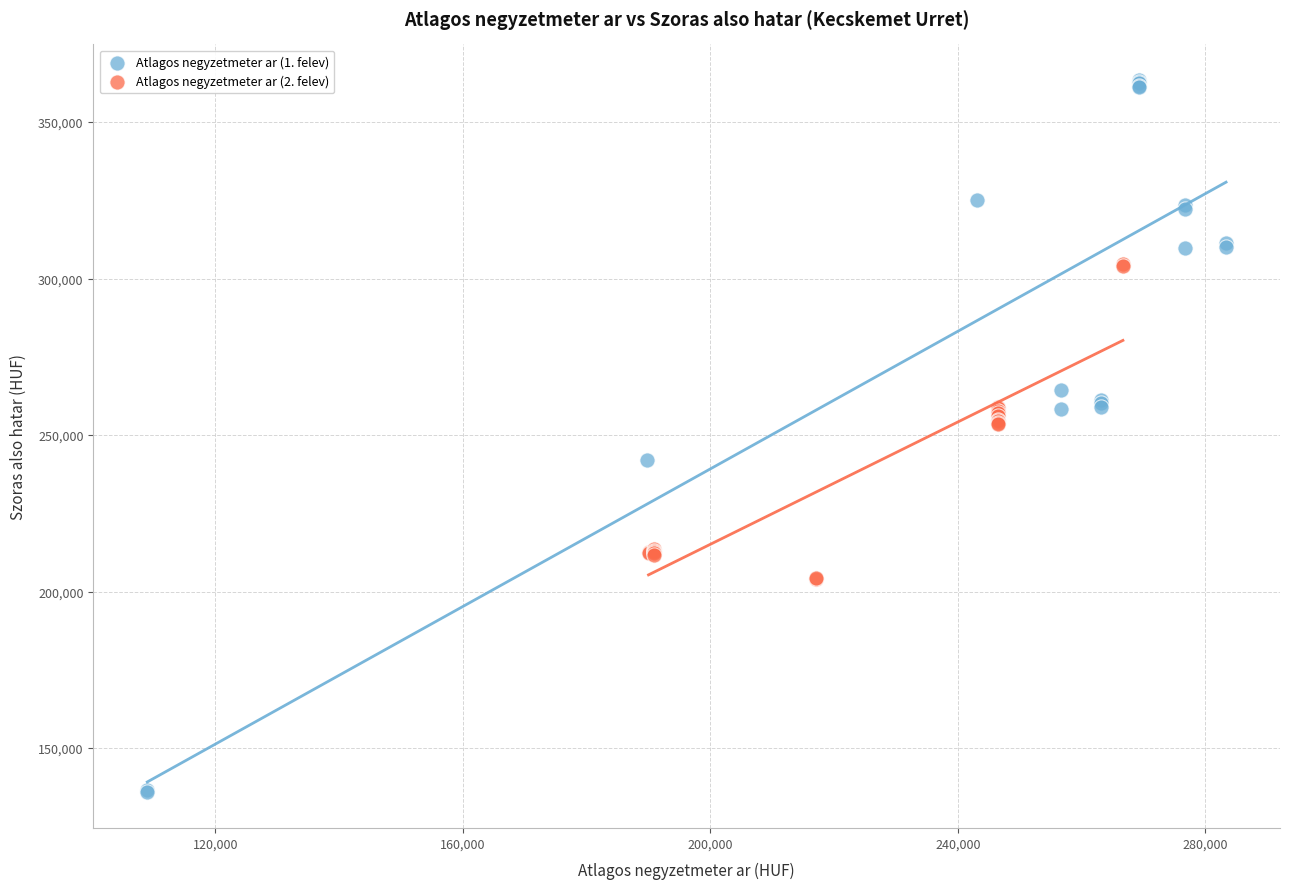

Which series reaches the maximum Y coordinate?

Atlagos negyzetmeter ar (1. felev)